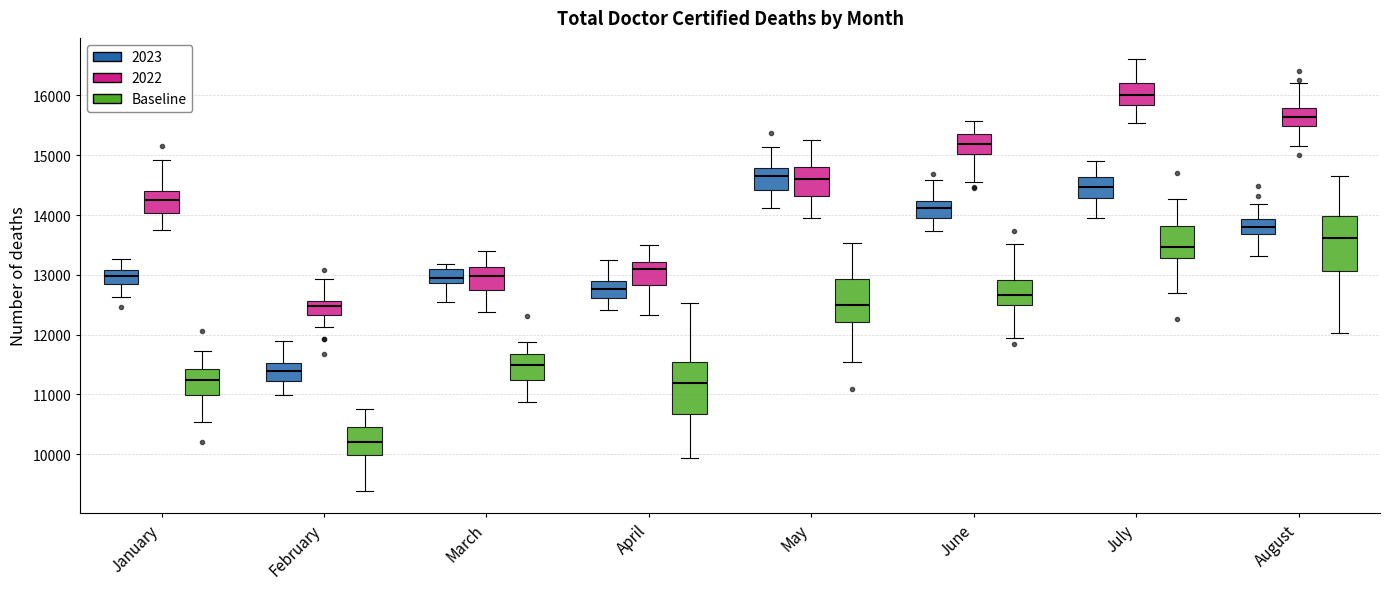

Reading left to right, transcribe this box plot: for each box, give where its median line is, the range the box spans, and where its two whiskers end, as read against the y-axis. The values are not printed on the chart, so give them approximately, as read against the axis.

January (2023): median 13000, box 12900 to 13100, whiskers 12600 to 13300
January (2022): median 14200, box 14000 to 14400, whiskers 13800 to 14900
January (Baseline): median 11200, box 11000 to 11400, whiskers 10500 to 11700
February (2023): median 11400, box 11200 to 11500, whiskers 11000 to 11900
February (2022): median 12500, box 12300 to 12600, whiskers 12100 to 12900
February (Baseline): median 10200, box 10000 to 10500, whiskers 9400 to 10800
March (2023): median 12900 (inside the box), box 12900 to 13100, whiskers 12600 to 13200
March (2022): median 13000, box 12700 to 13100, whiskers 12400 to 13400
March (Baseline): median 11500, box 11200 to 11700, whiskers 10900 to 11900
April (2023): median 12800, box 12600 to 12900, whiskers 12400 to 13200
April (2022): median 13100, box 12800 to 13200, whiskers 12300 to 13500
April (Baseline): median 11200, box 10700 to 11500, whiskers 9900 to 12500
May (2023): median 14600, box 14400 to 14800, whiskers 14100 to 15100
May (2022): median 14600, box 14300 to 14800, whiskers 14000 to 15300
May (Baseline): median 12500, box 12200 to 12900, whiskers 11500 to 13500
June (2023): median 14100, box 14000 to 14200, whiskers 13700 to 14600
June (2022): median 15200, box 15000 to 15400, whiskers 14600 to 15600
June (Baseline): median 12700, box 12500 to 12900, whiskers 11900 to 13500
July (2023): median 14500, box 14300 to 14600, whiskers 14000 to 14900
July (2022): median 16000, box 15800 to 16200, whiskers 15500 to 16600
July (Baseline): median 13500, box 13300 to 13800, whiskers 12700 to 14300
August (2023): median 13800, box 13700 to 13900, whiskers 13300 to 14200
August (2022): median 15600, box 15500 to 15800, whiskers 15200 to 16200
August (Baseline): median 13600, box 13100 to 14000, whiskers 12000 to 14600